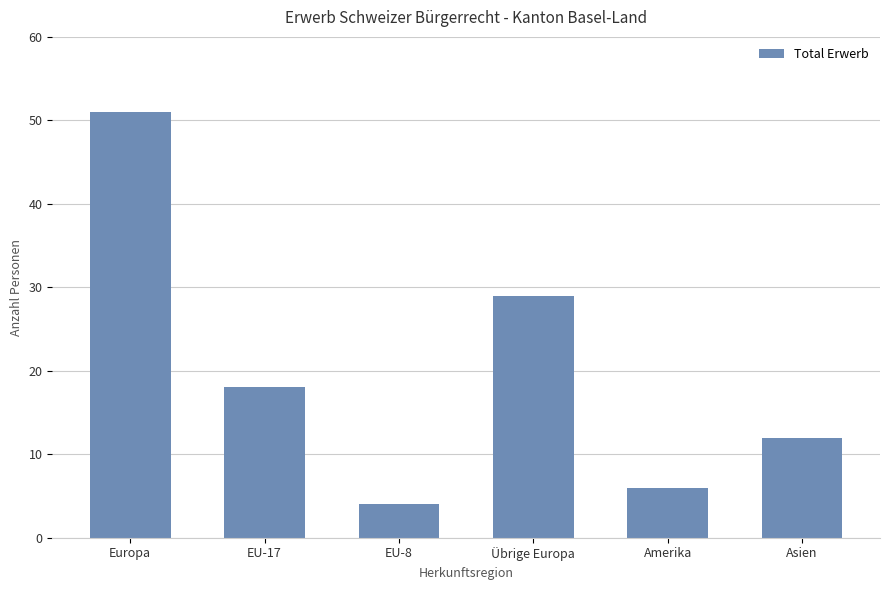

What is the value of the 1st bar from the left?

51